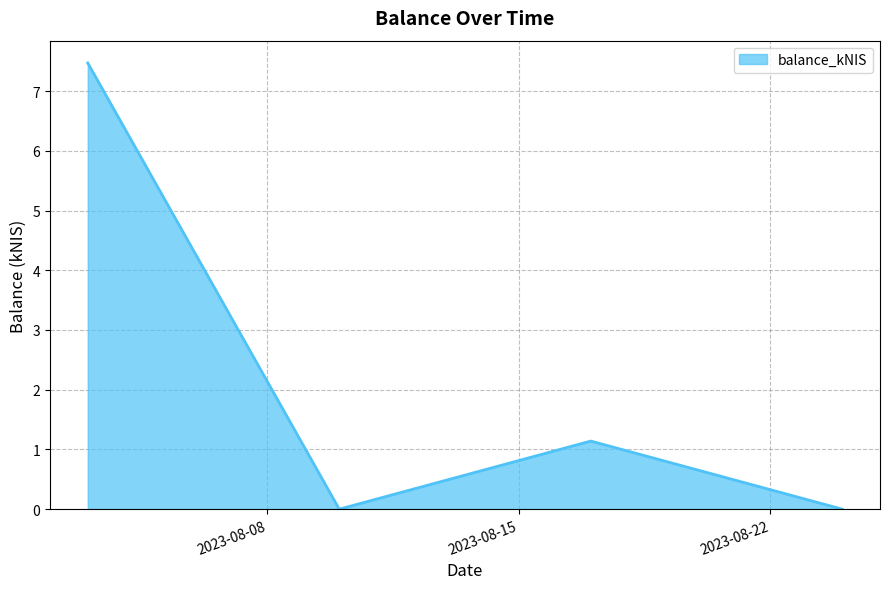

How many categories are shown in the chart?

4